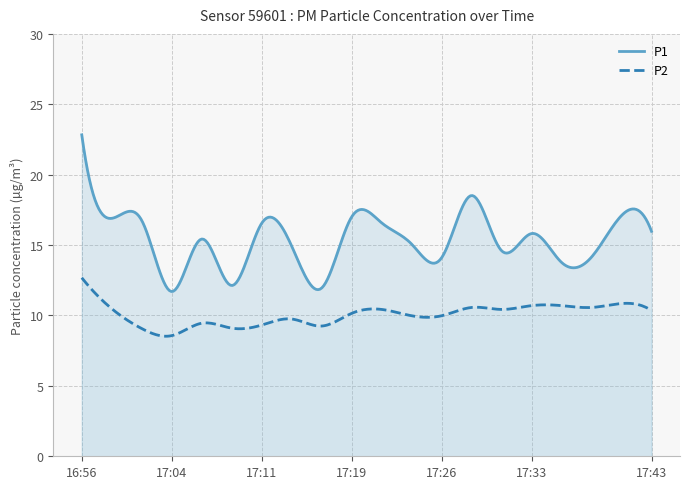

What is the average value of the P2 series?

10.0